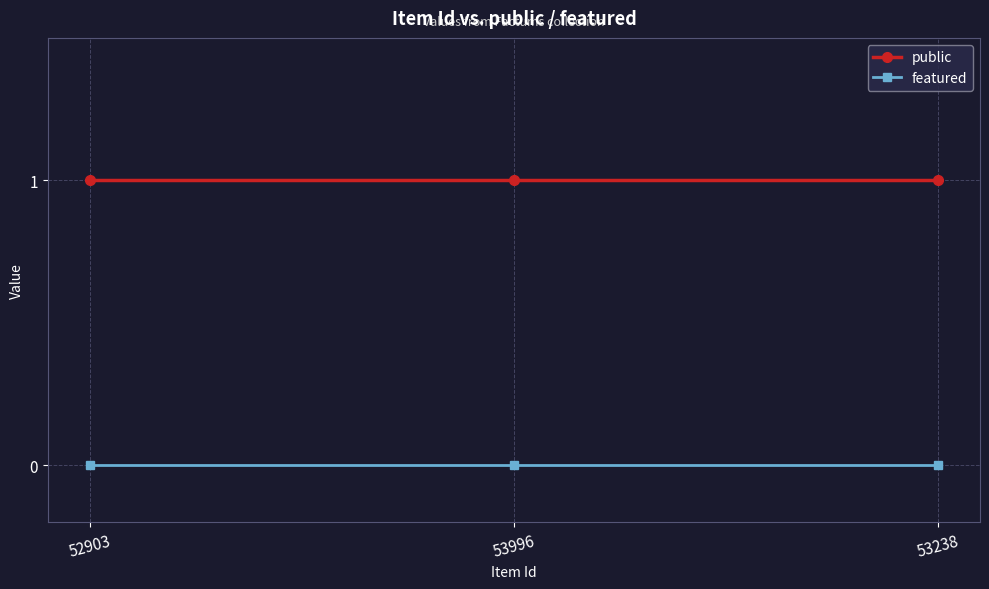

What position from the left is 52903?

1